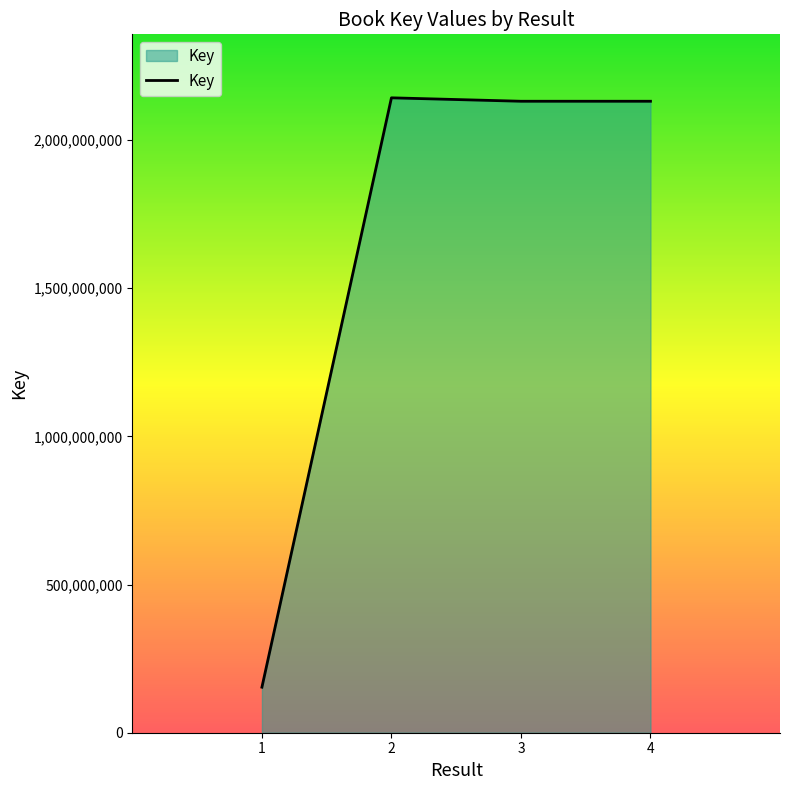

Does the chart display data point markers on the line(s)?

No